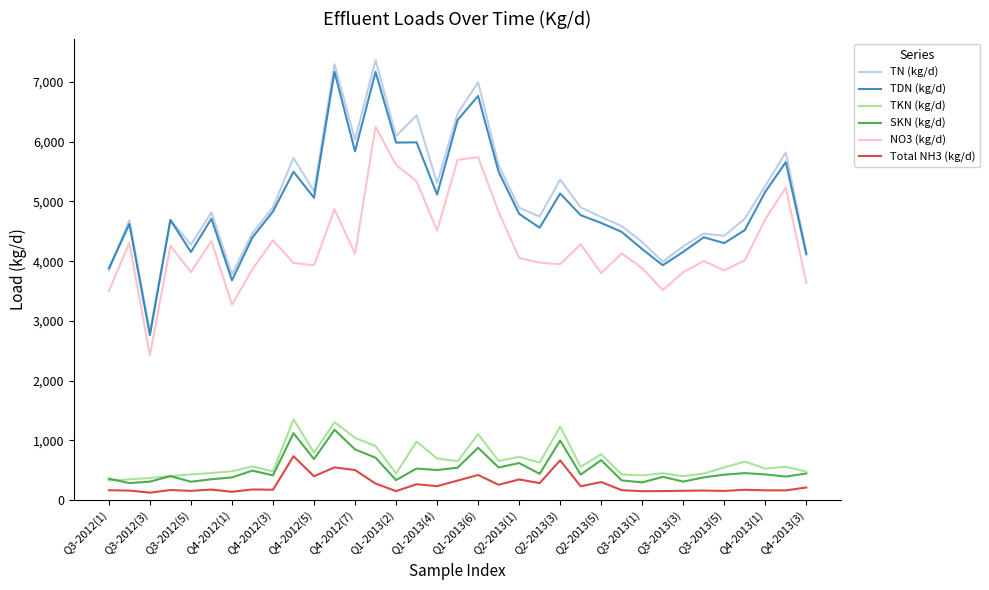

Which series has the widest spread of values?

TN (kg/d)